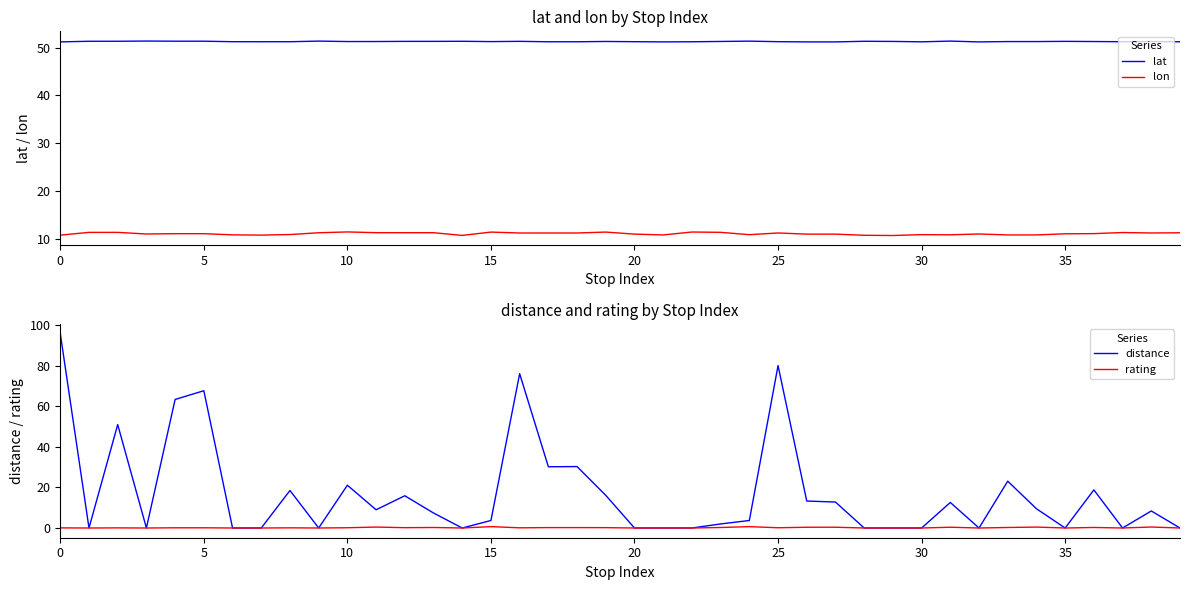

The value of lat at 20 is 33.5. True or false?

False